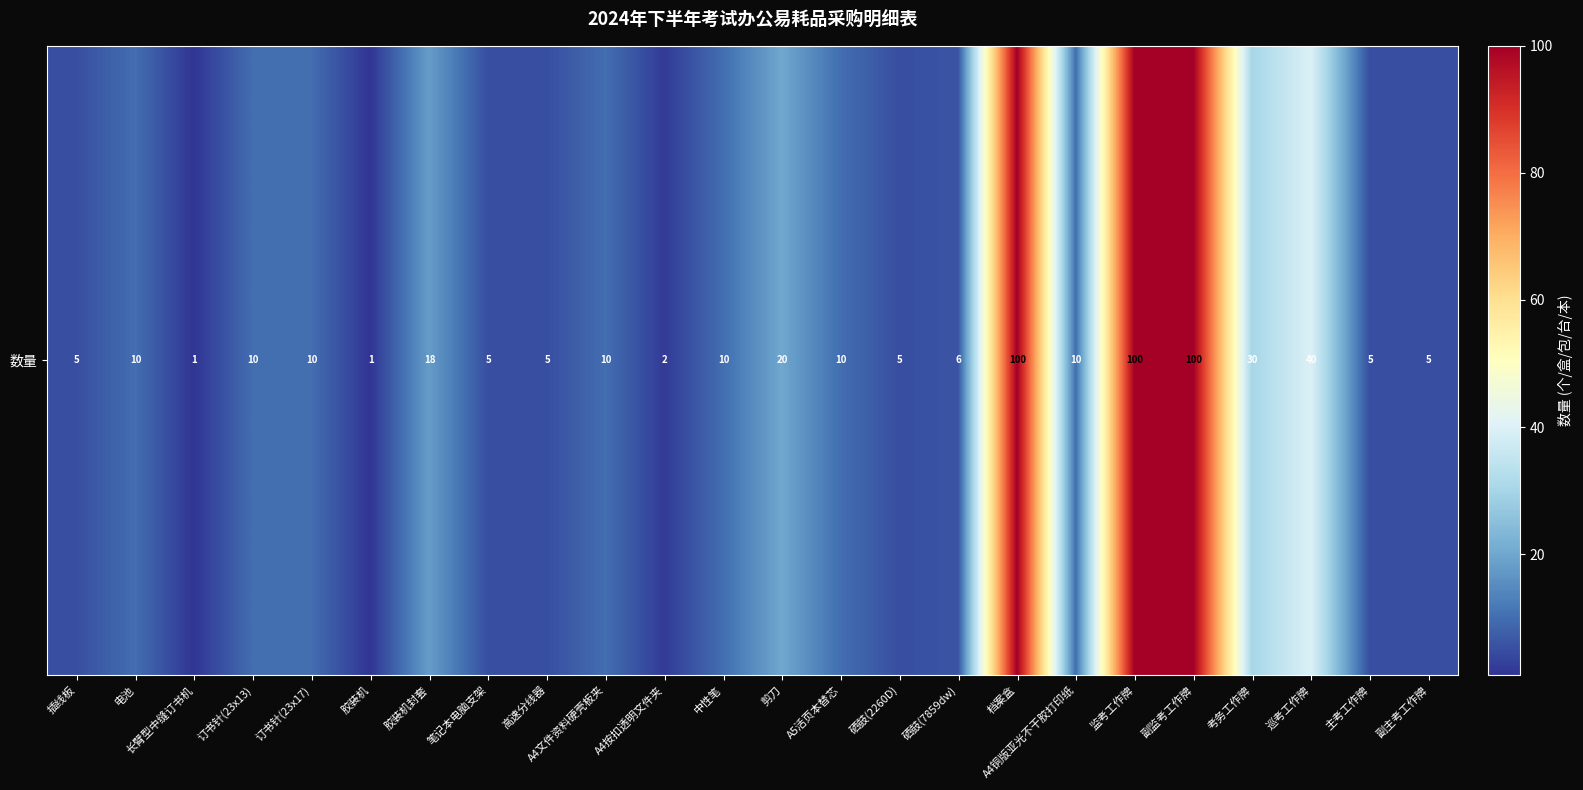

What is the sum of all values?

518